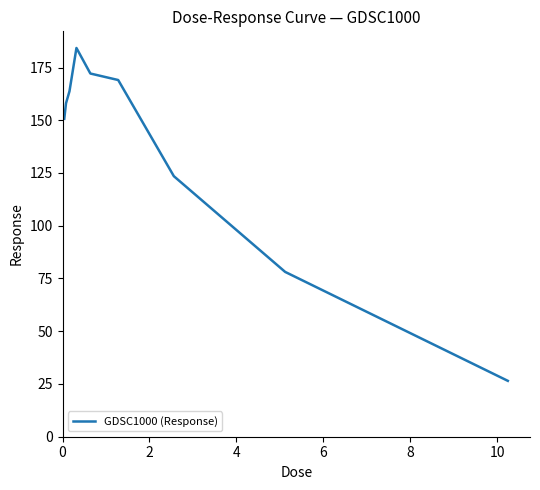

Count the number of categories in the chart.

9